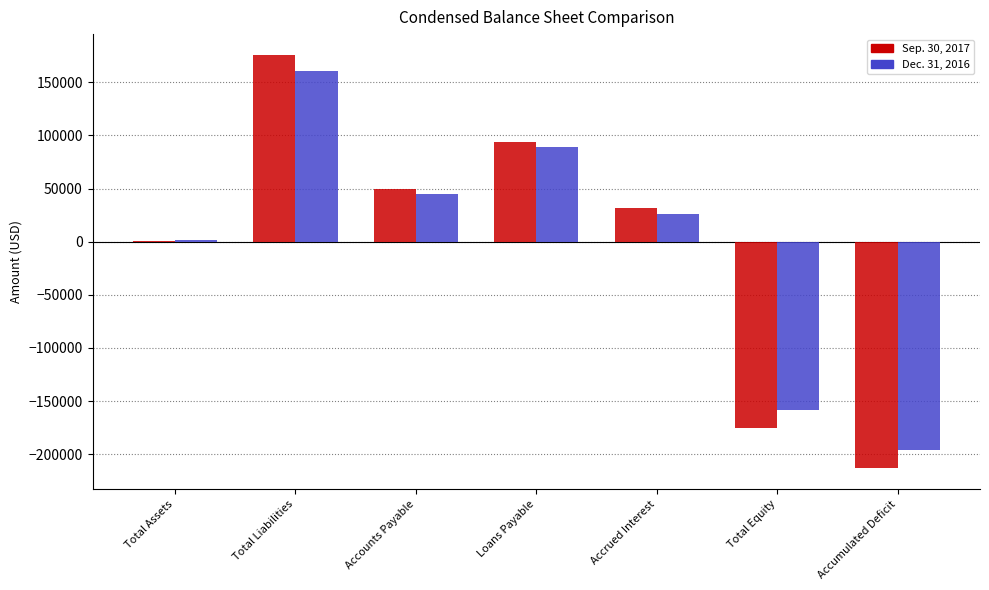

What is the difference between the Dec. 31, 2016 values at Total Assets and Accounts Payable?

43036